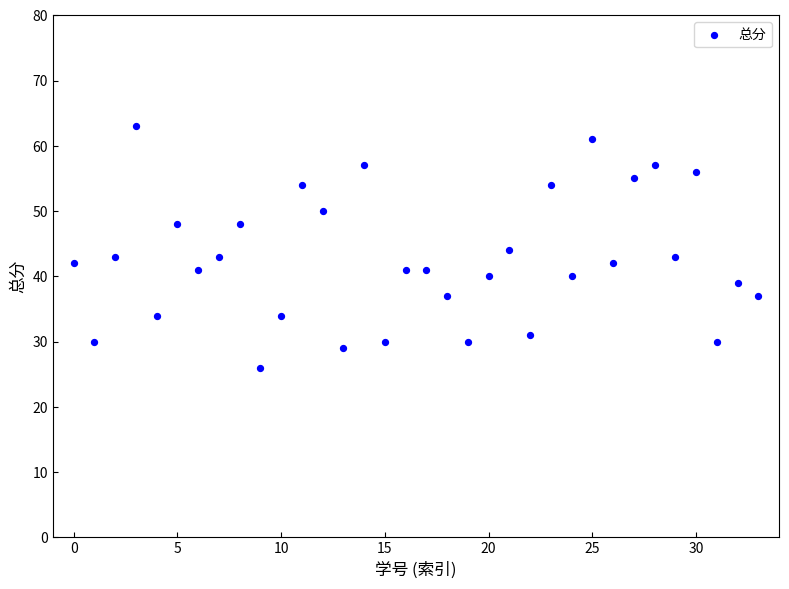

What is the range of Y values (max minus min)?

37